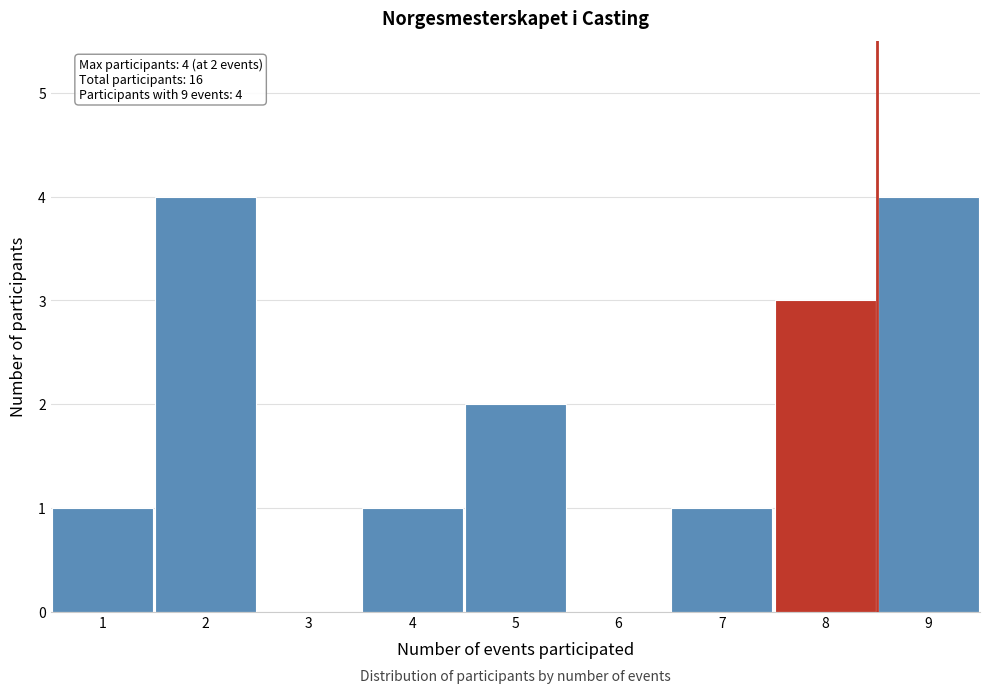

Reading left to right, transcribe all the data shown in this chart.

1=1	2=4	3=0	4=1	5=2	6=0	7=1	8=3	9=4